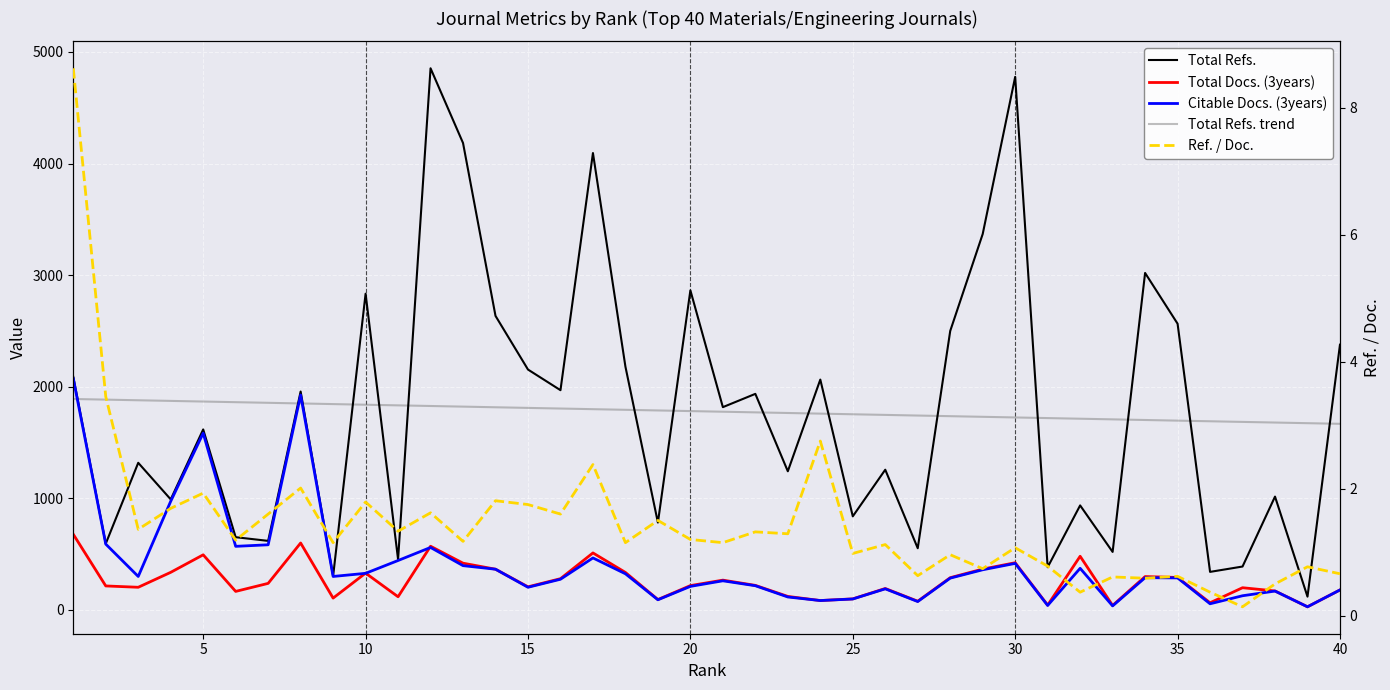

Which series has the widest spread of values?

Total Refs.